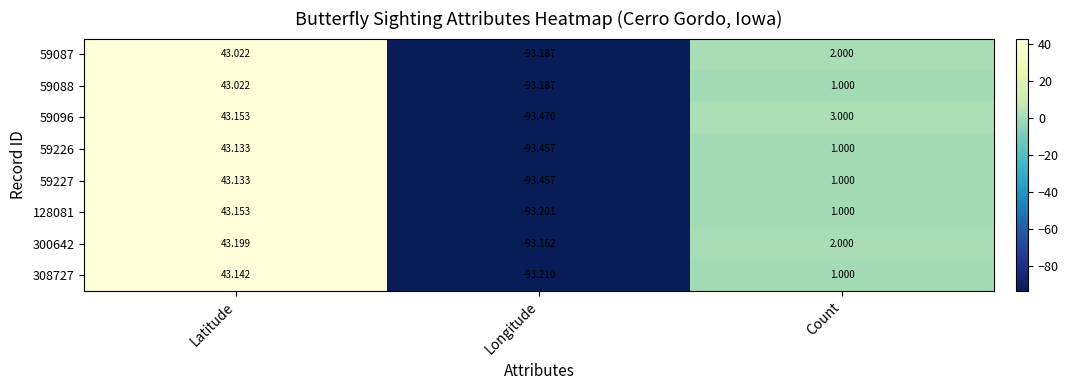

How many values in the 59226 series are below 1?

1